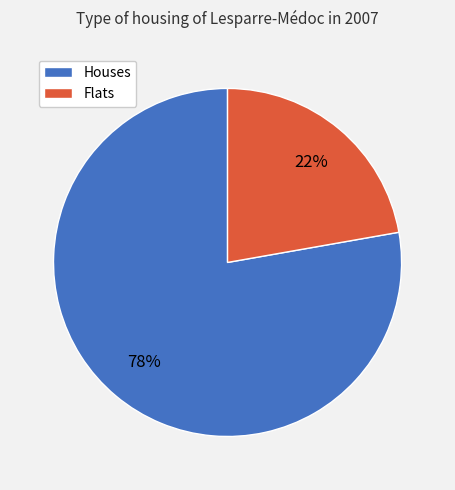

To the nearest percent, what is the difference between the largest and smallest slice percentages?

56%